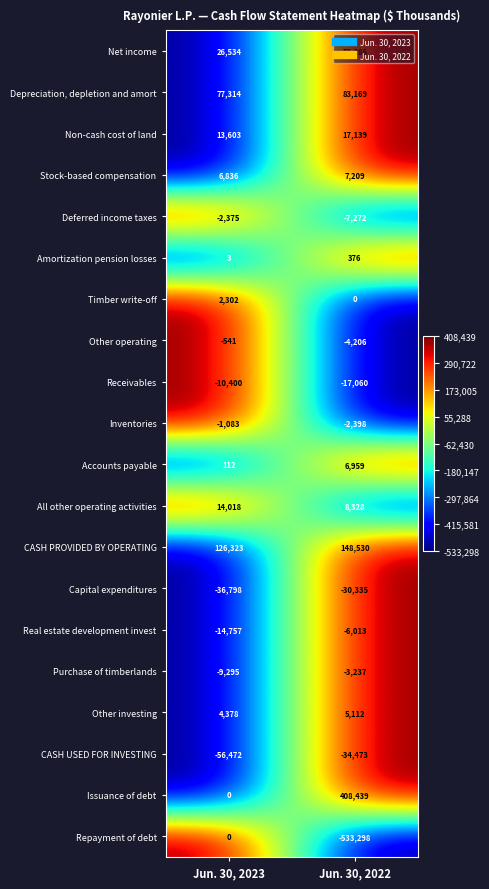

The value of Purchase of timberlands at Jun. 30, 2023 is -2043. True or false?

False